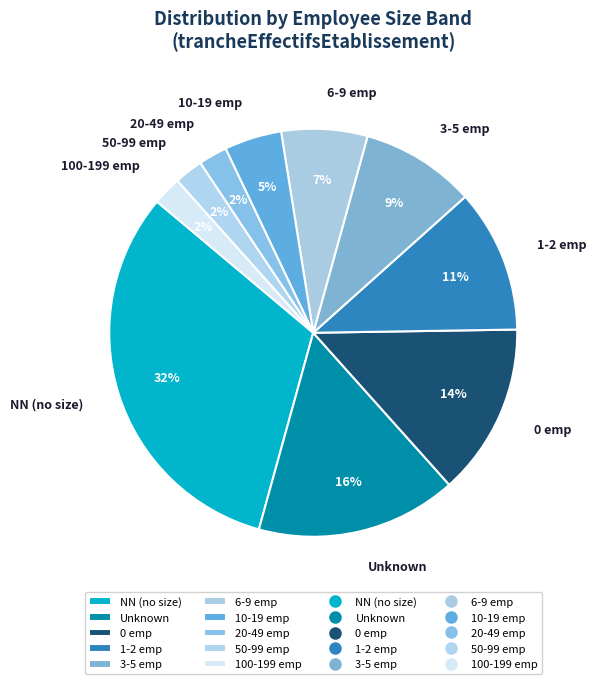

The 0 emp slice represents 5% of the pie. True or false?

False